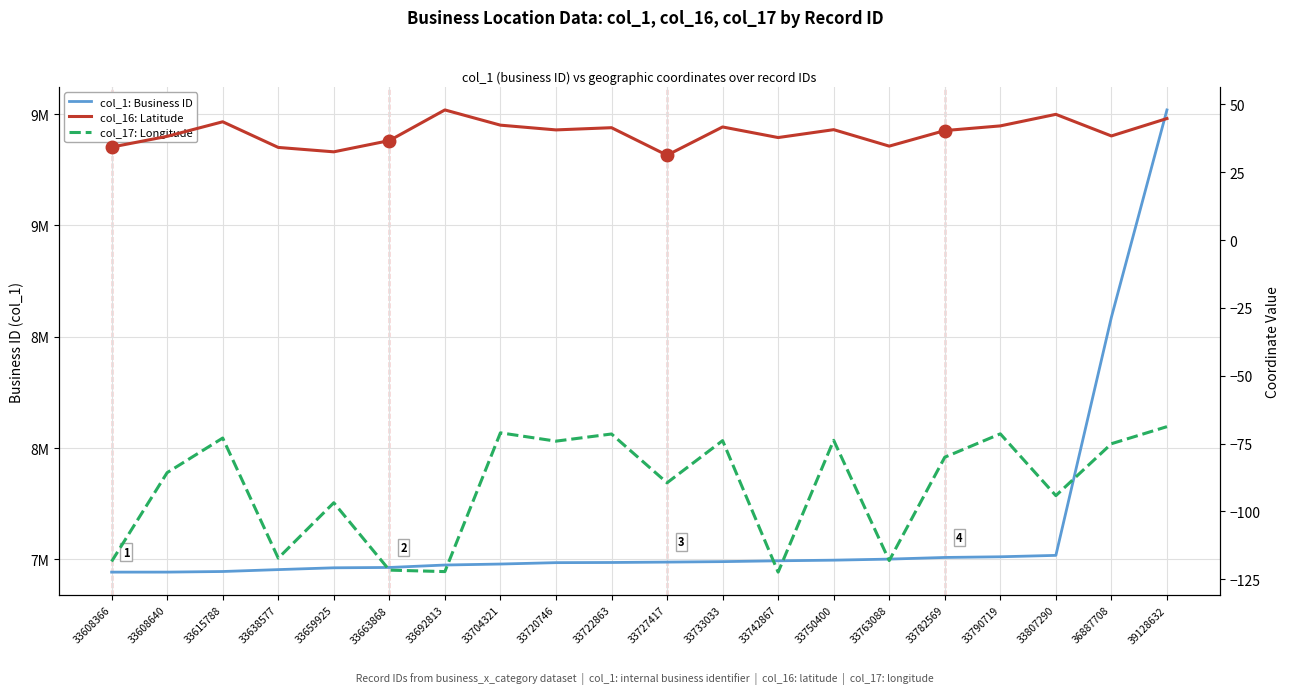

List the series in order of their peak value, lowest first.

col_17: Longitude, col_16: Latitude, col_1: Business ID